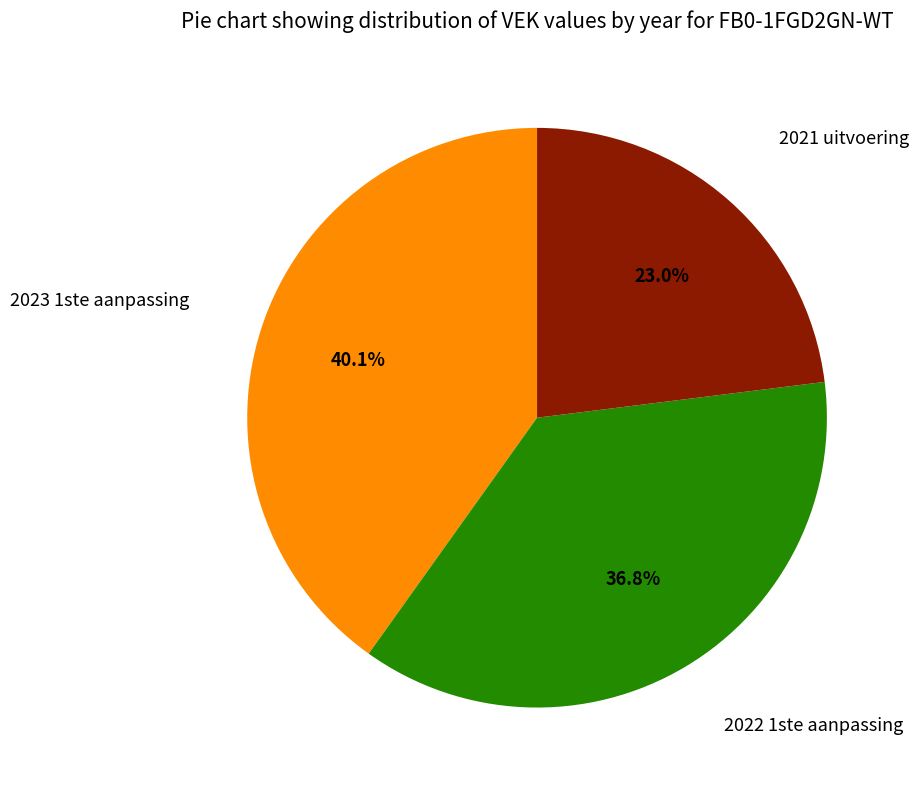

How many slices are in this pie chart?

3